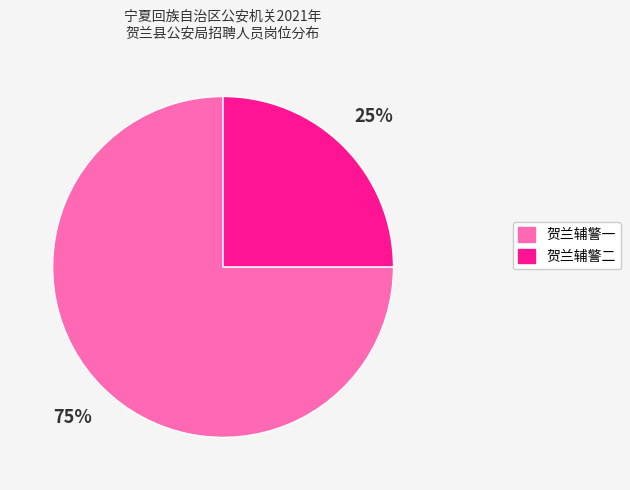

What is the ratio of the value at 贺兰辅警二 to the value at 贺兰辅警一?

0.3